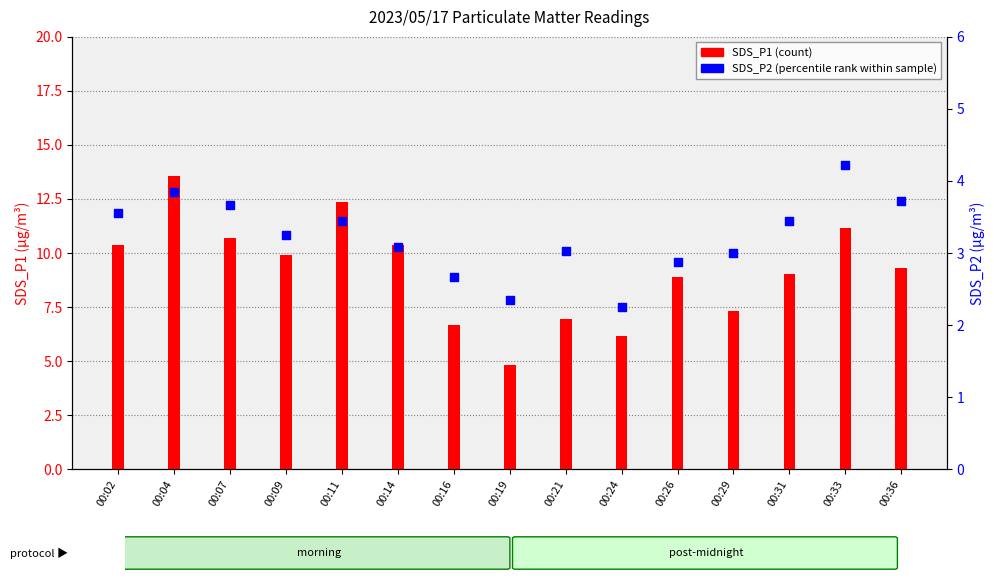

What are all the series names shown in the legend?

SDS_P1 (count), SDS_P2 (percentile rank)